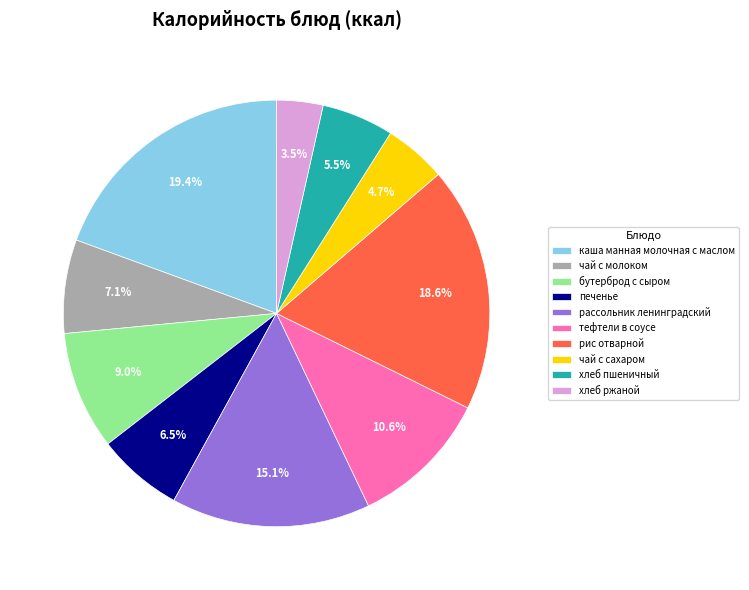

The чай с сахаром slice represents 5% of the pie. True or false?

True